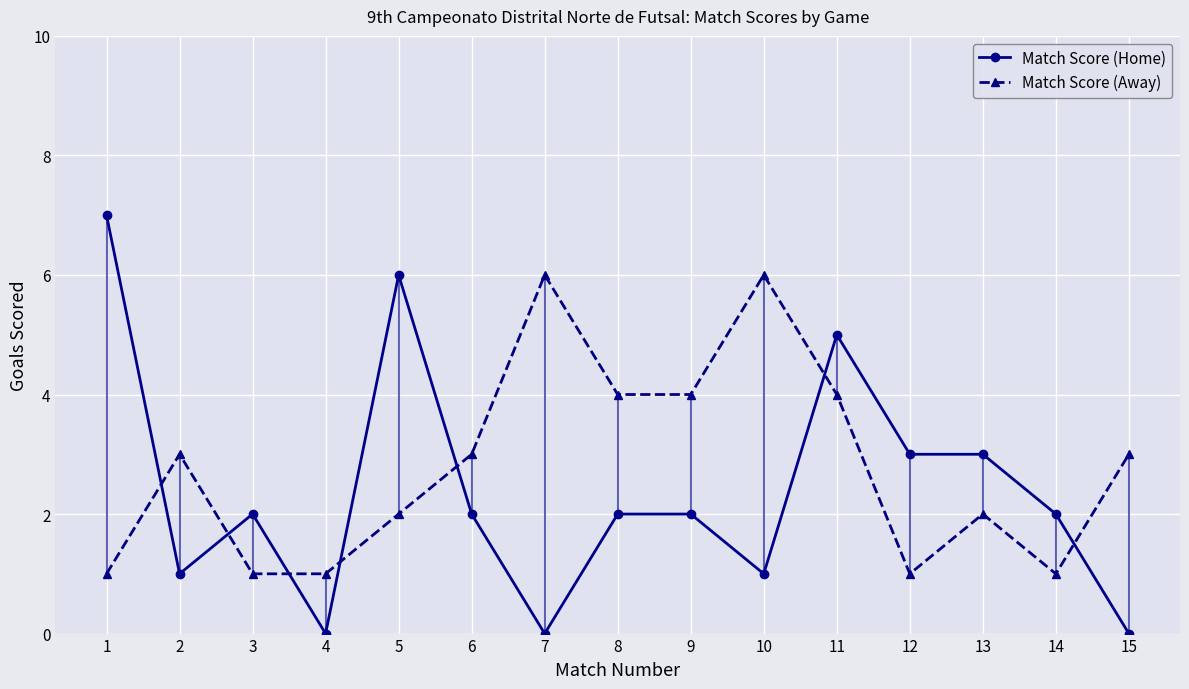

What is the difference between the maximum and minimum values in the Match Score (Home) series?

7